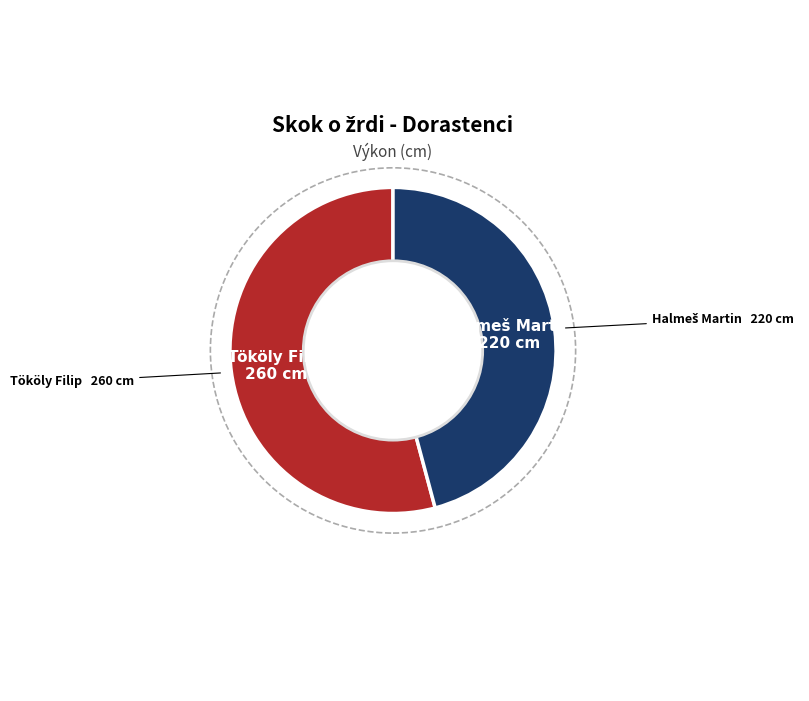

Is there any slice that represents more than half of the pie?

Yes